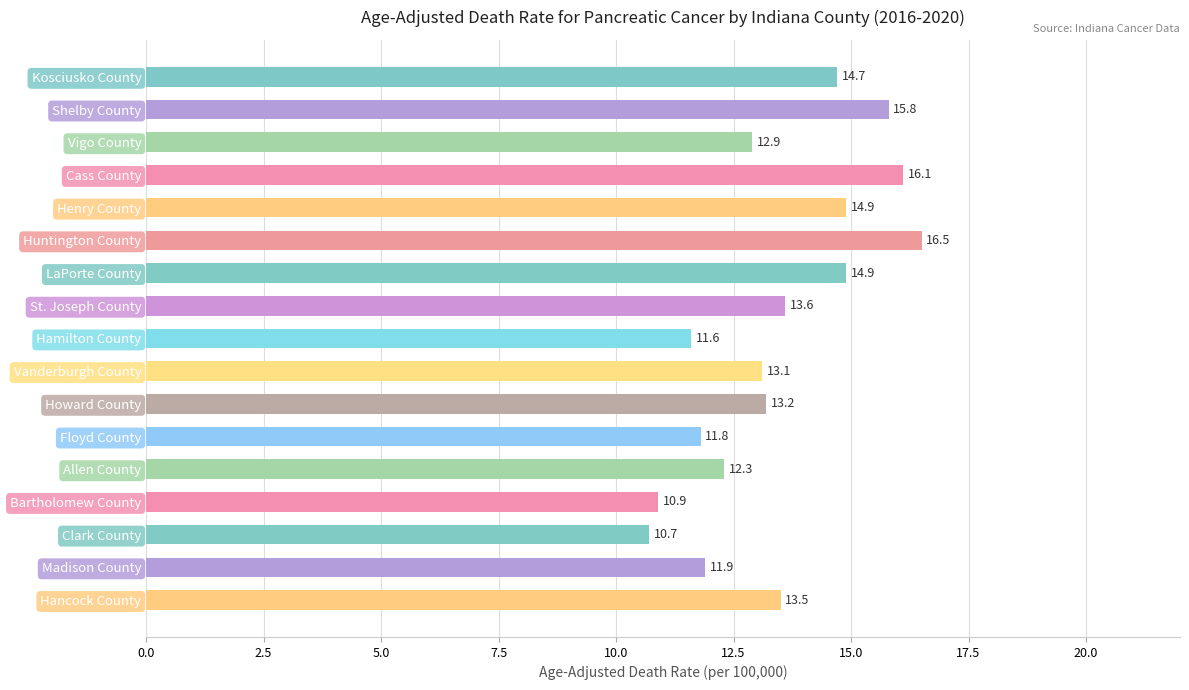

What is the label of the 1st bar from the top?

Kosciusko County